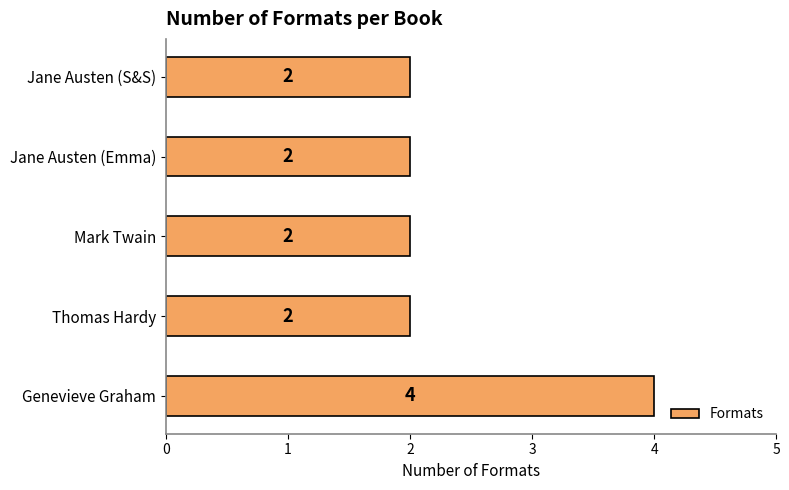

How many bars are there in total?

5